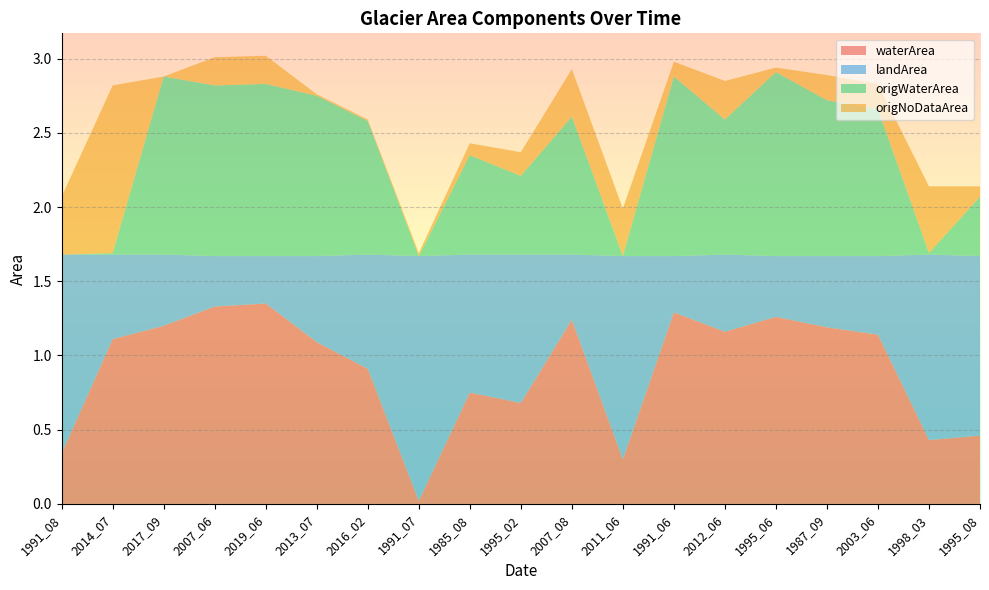

Reading left to right, extract all data points from this chart.

waterArea: 1991_08=0.3	2014_07=1.1	2017_09=1.2	2007_06=1.3	2019_06=1.4	2013_07=1.1	2016_02=0.9	1991_07=0.0	1985_08=0.8	1995_02=0.7	2007_08=1.2	2011_06=0.3	1991_06=1.3	2012_06=1.2	1995_06=1.3	1987_09=1.2	2003_06=1.1	1998_03=0.4	1995_08=0.5
landArea: 1991_08=1.3	2014_07=0.6	2017_09=0.5	2007_06=0.3	2019_06=0.3	2013_07=0.6	2016_02=0.8	1991_07=1.6	1985_08=0.9	1995_02=1.0	2007_08=0.4	2011_06=1.4	1991_06=0.4	2012_06=0.5	1995_06=0.4	1987_09=0.5	2003_06=0.5	1998_03=1.2	1995_08=1.2
origWaterArea: 1991_08=0.0	2014_07=0.0	2017_09=1.2	2007_06=1.1	2019_06=1.2	2013_07=1.1	2016_02=0.9	1991_07=0.0	1985_08=0.7	1995_02=0.5	2007_08=0.9	2011_06=0.0	1991_06=1.2	2012_06=0.9	1995_06=1.2	1987_09=1.1	2003_06=1.0	1998_03=0.0	1995_08=0.4
origNoDataArea: 1991_08=0.4	2014_07=1.1	2017_09=0.0	2007_06=0.2	2019_06=0.2	2013_07=0.0	2016_02=0.0	1991_07=0.0	1985_08=0.1	1995_02=0.2	2007_08=0.3	2011_06=0.3	1991_06=0.1	2012_06=0.3	1995_06=0.0	1987_09=0.2	2003_06=0.2	1998_03=0.5	1995_08=0.1